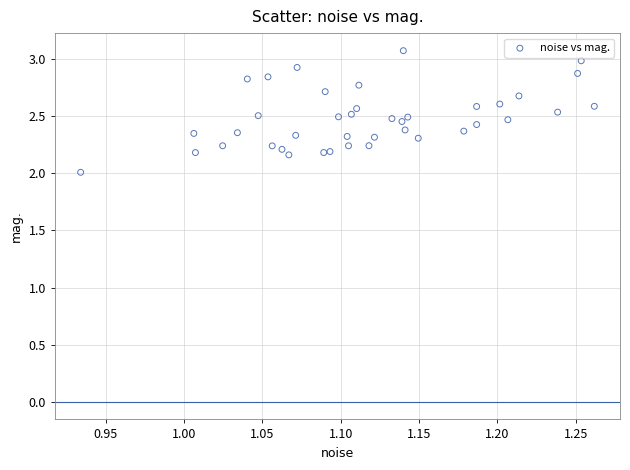

What is the range of X values (max minus min)?

0.3